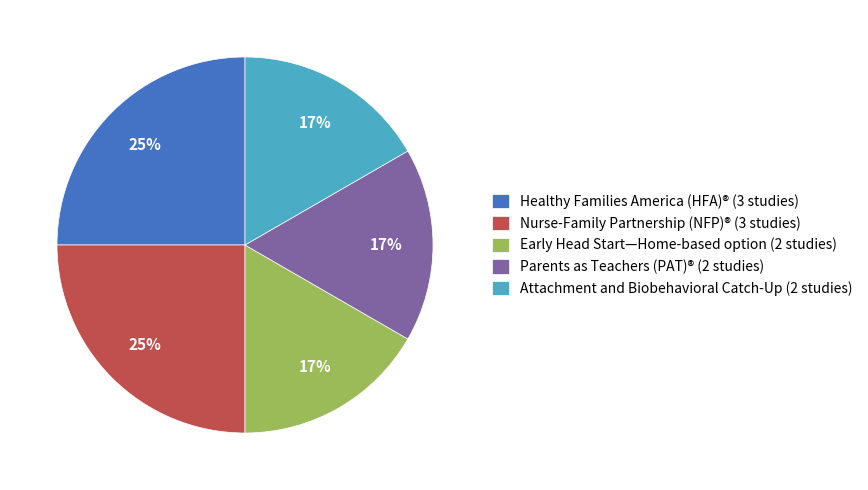

Combined, do Parents as Teachers (PAT)® and Nurse-Family Partnership (NFP)® account for over 50%?

No